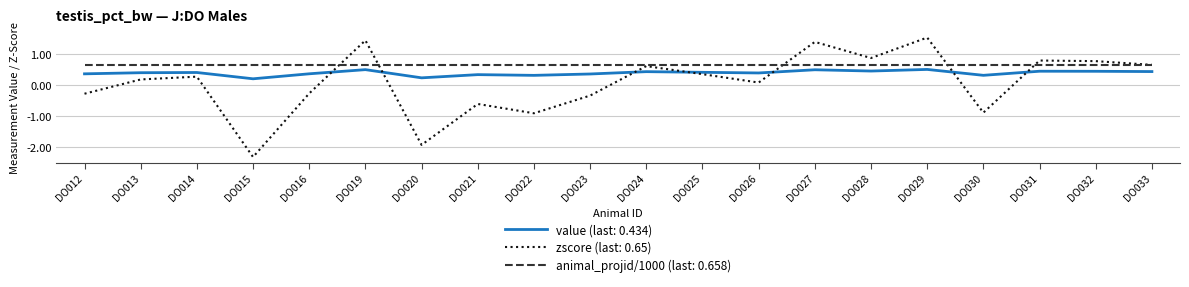

List the series in order of their overall mean, lowest first.

zscore (last: 0.65), value (last: 0.434), animal_projid/1000 (last: 0.658)